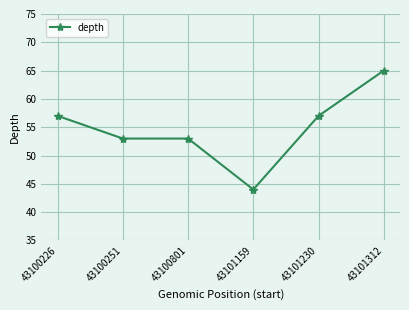

Reading right to left, list all the values displayed in this chart.

65	57	44	53	53	57